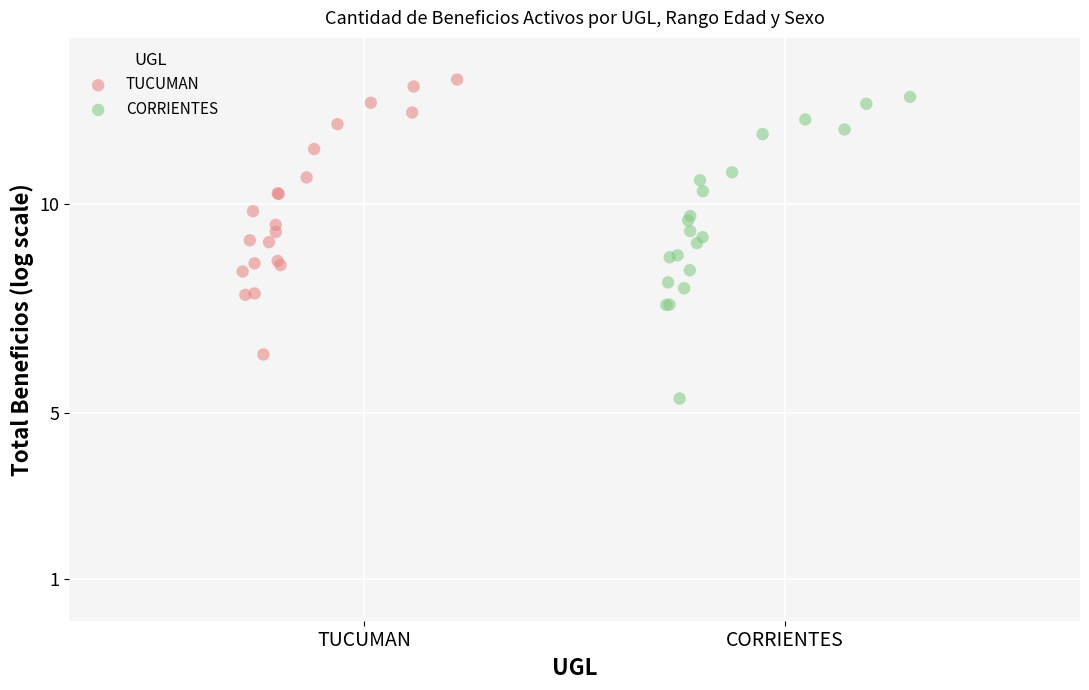

Which series has the largest Y range (max minus min)?

CORRIENTES